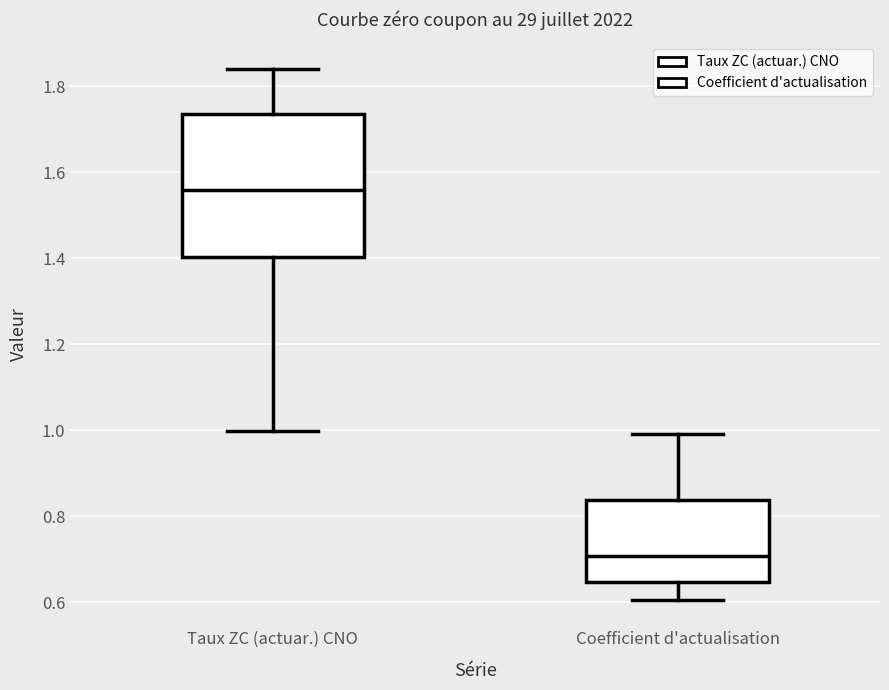

Which box's median line is the highest?

Taux ZC (actuar.) CNO